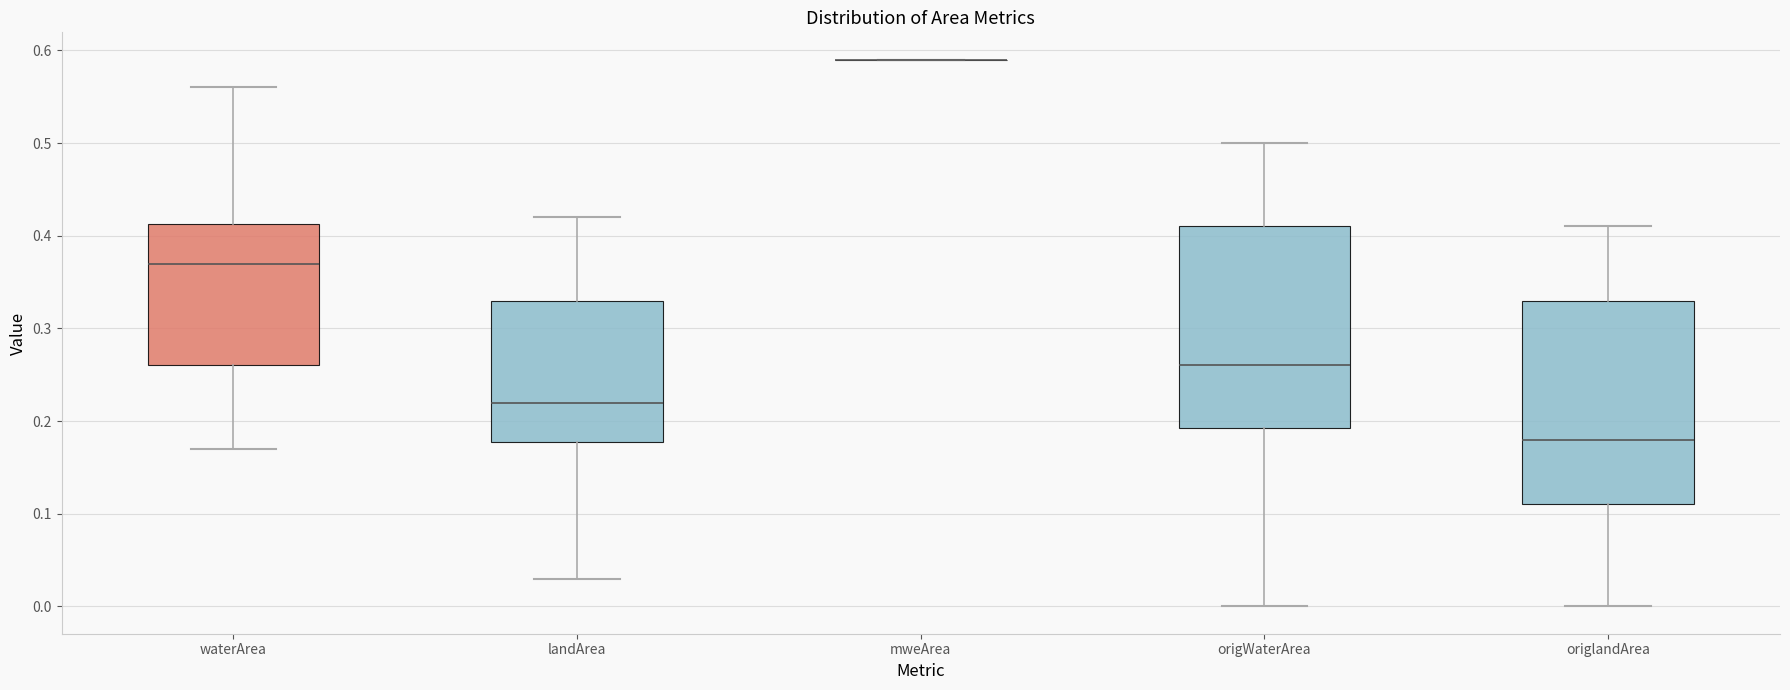

Reading left to right, transcribe this box plot: for each box, give where its median line is, the range the box spans, and where its two whiskers end, as read against the y-axis. The values are not printed on the chart, so give them approximately, as read against the axis.

waterArea: median 0.37, box 0.26 to 0.41, whiskers 0.17 to 0.56
landArea: median 0.22, box 0.18 to 0.33, whiskers 0.03 to 0.42
mweArea: box collapsed to a line at 0.59, whiskers 0.59 to 0.59
origWaterArea: median 0.26, box 0.19 to 0.41, whiskers 0.00 to 0.50
origlandArea: median 0.18, box 0.11 to 0.33, whiskers 0.00 to 0.41